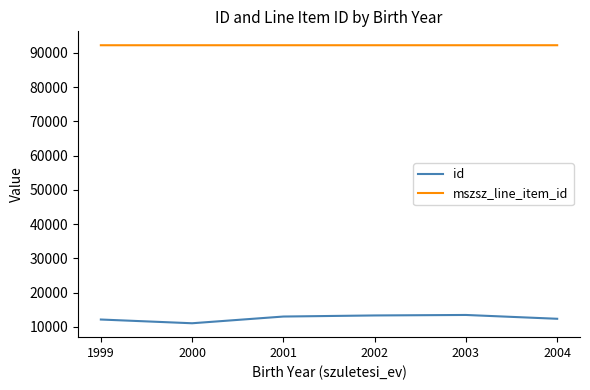

True or false: mszsz_line_item_id and id cross at least once.

False